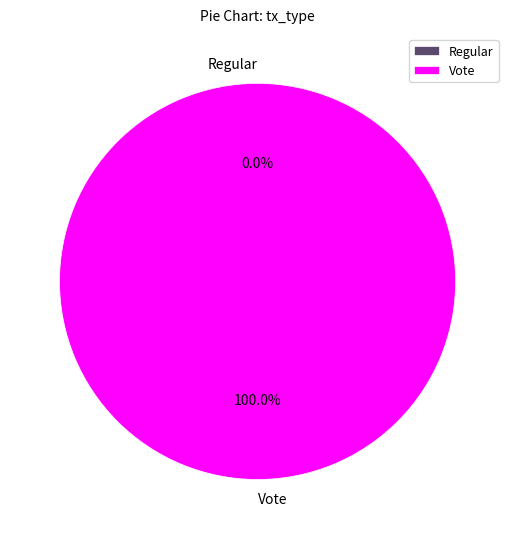

What is the total percentage of Regular and Vote?

100.0%